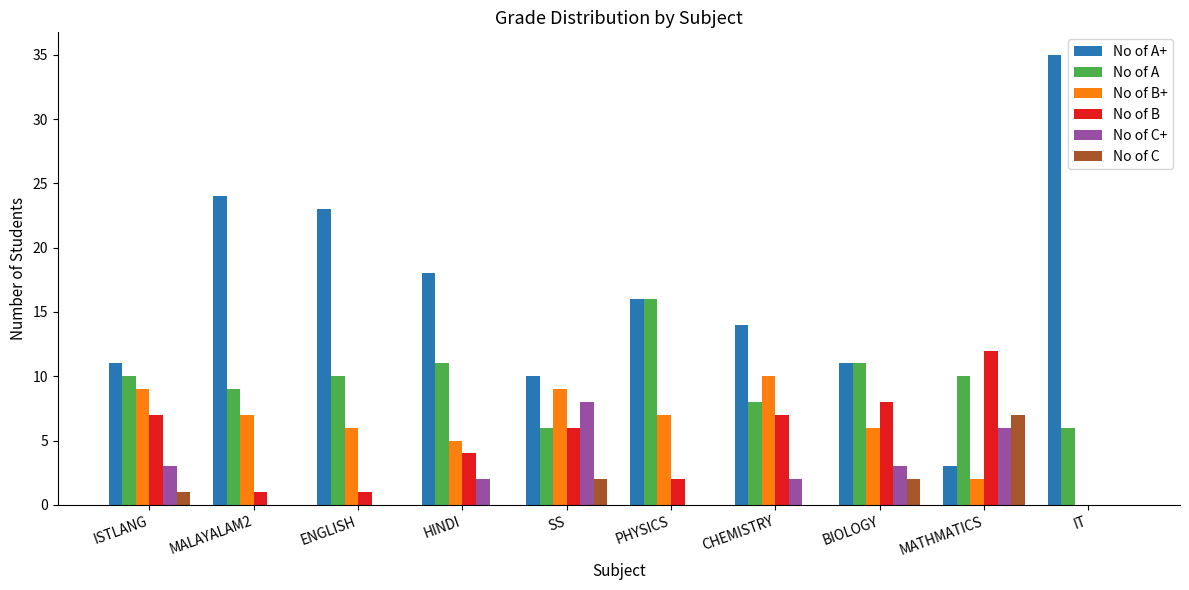

Read the No of B+ value at ENGLISH.

6